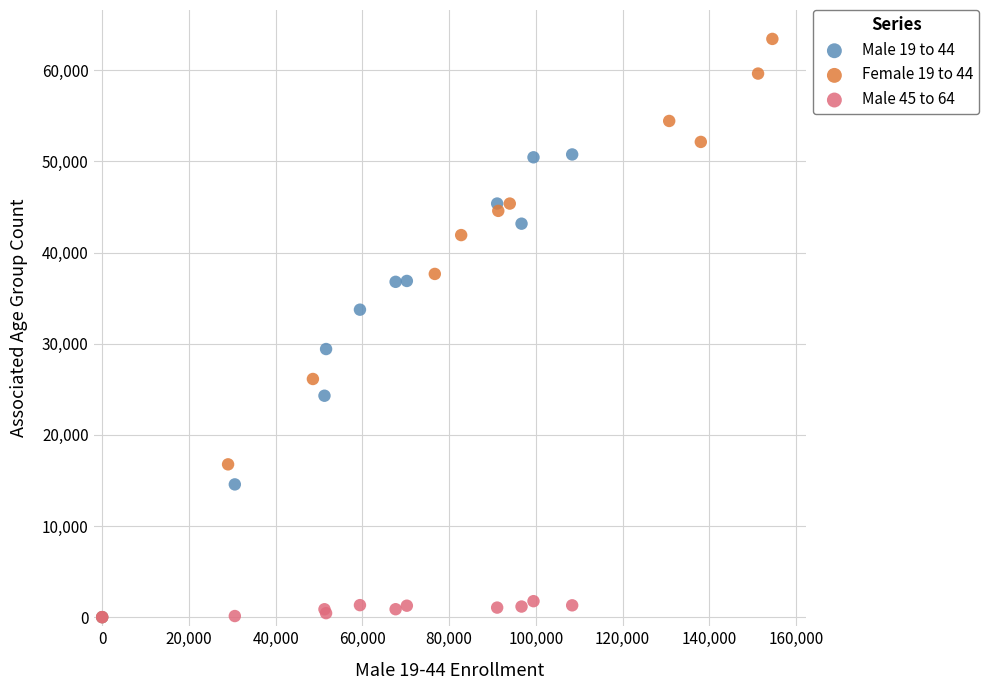

Which series contains the highest Y value?

Female 19 to 44